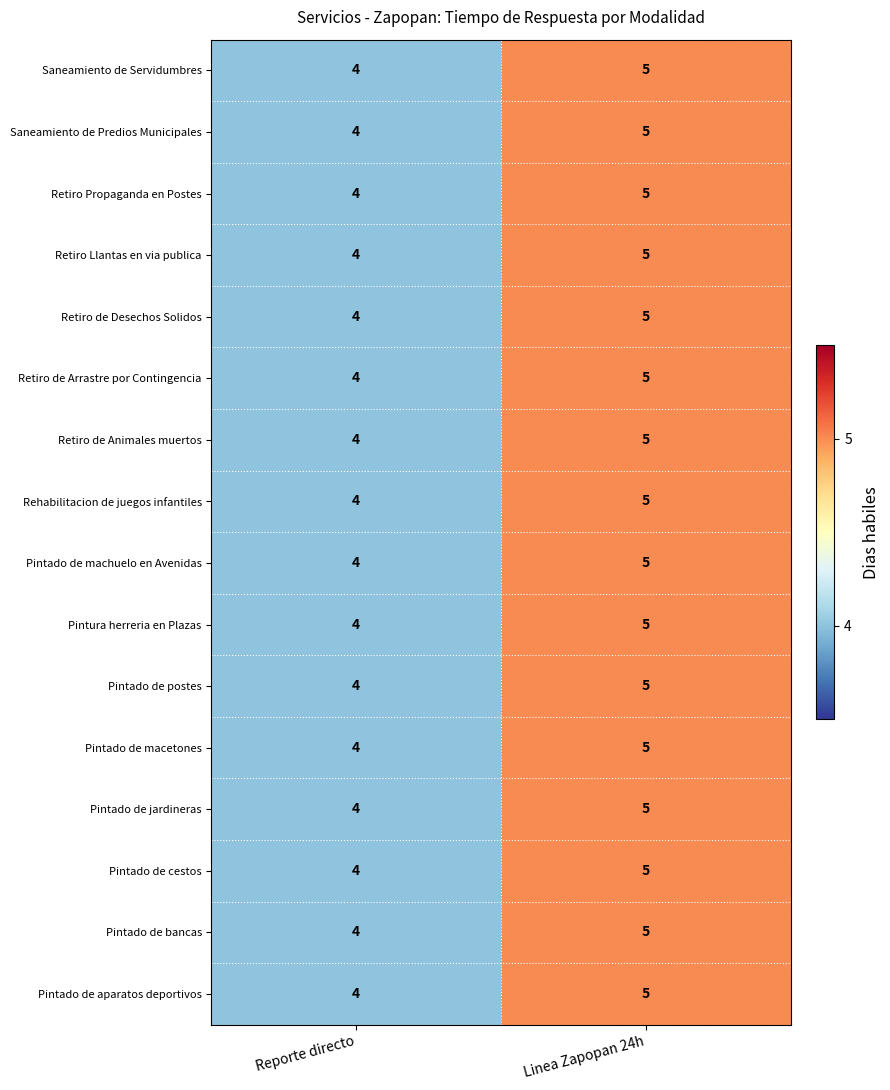

What is the sum of the Pintado de cestos values at Linea Zapopan 24h and Reporte directo?

9